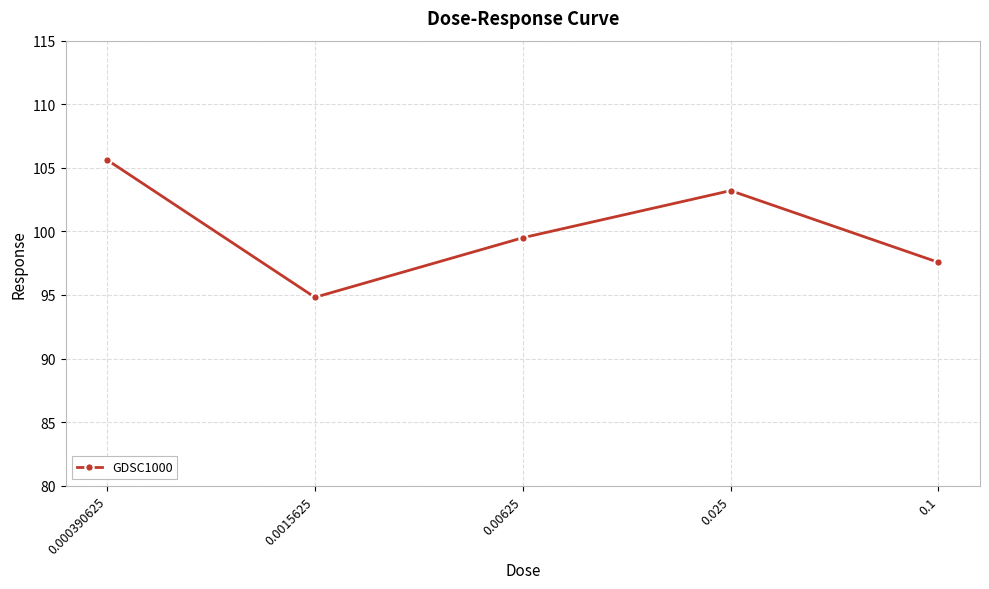

At which category does the data reach its first local peak?

0.025